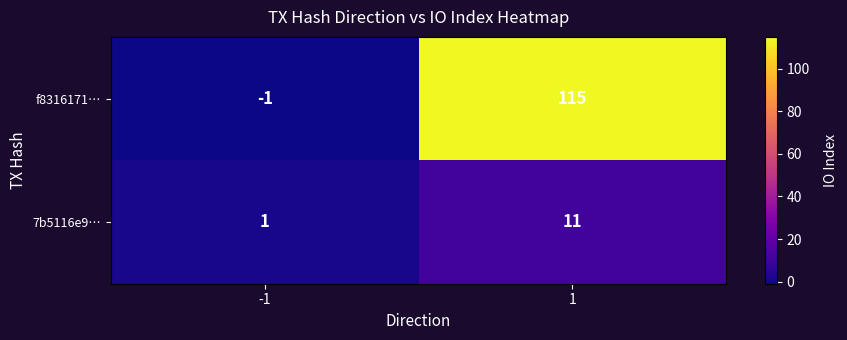

What is the sum of all 7b5116e9… values?

12